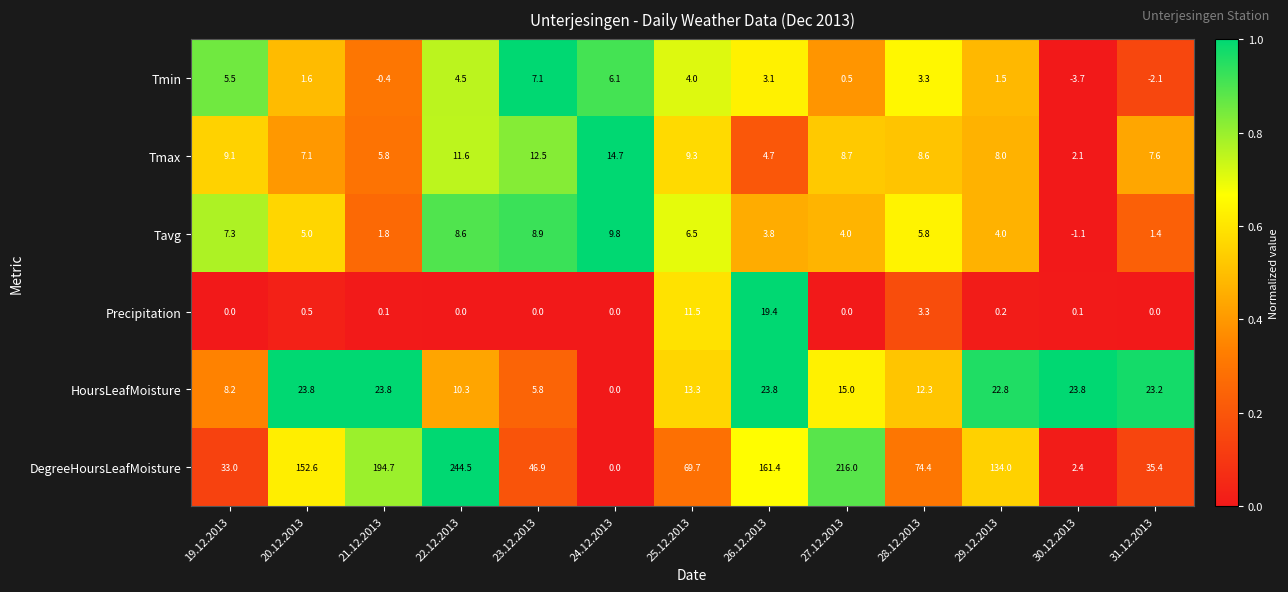

At which label does Tavg first exceed 5?

19.12.2013